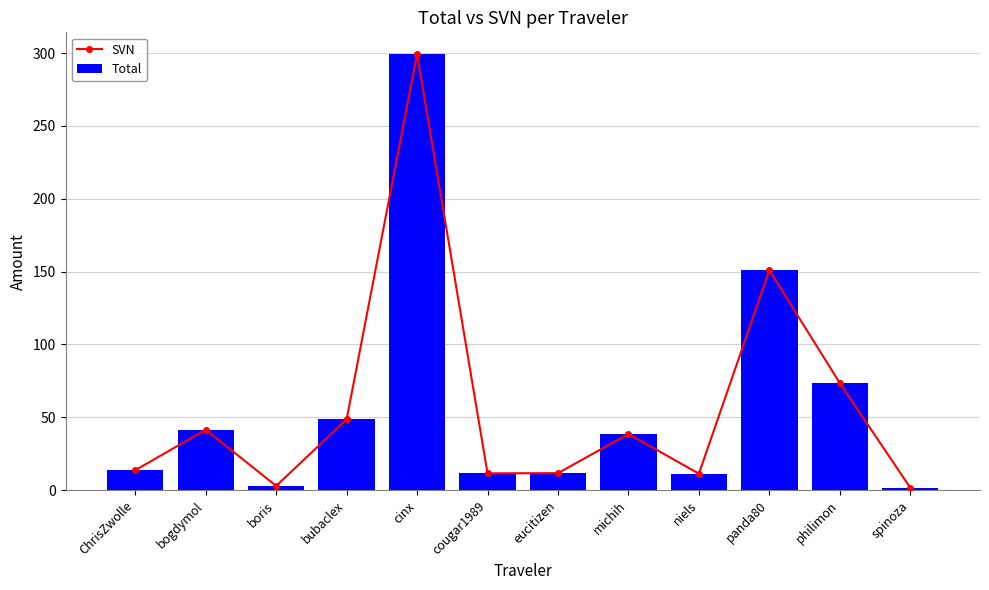

The Total series shows 41.4 at bogdymol. True or false?

True